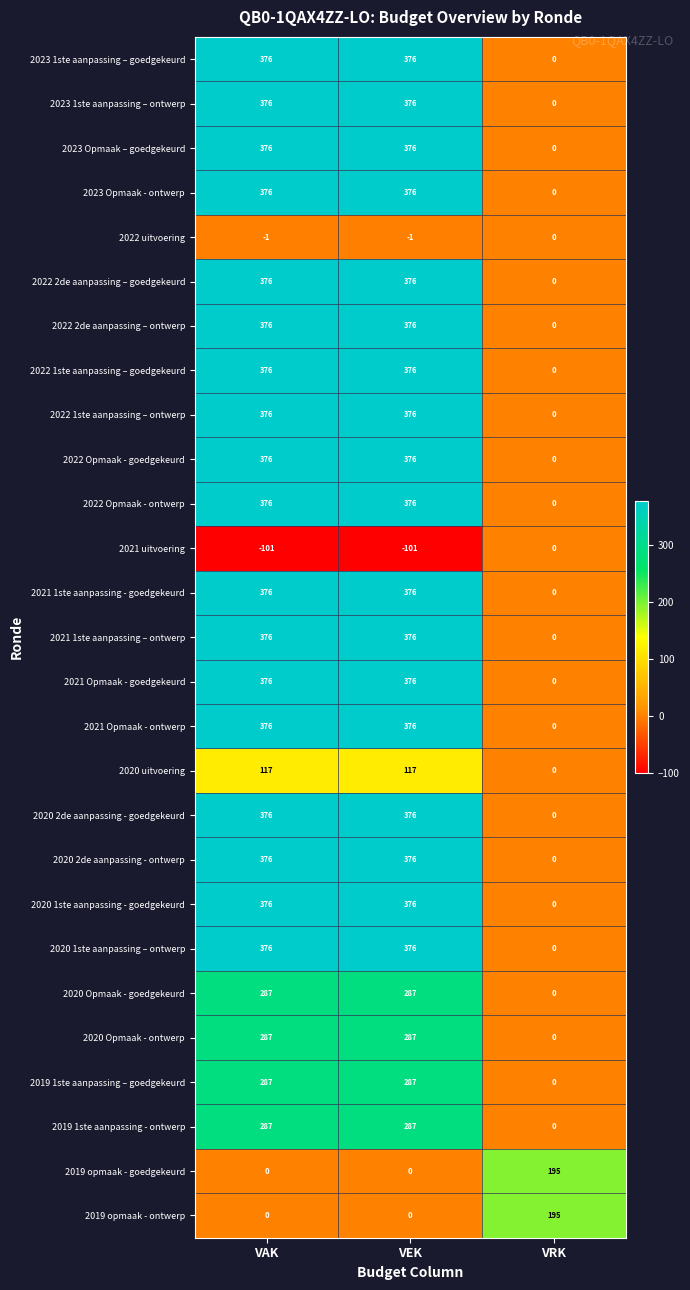

Is the value of 2022 2de aanpassing – ontwerp at VRK greater than the value of 2019 opmaak - goedgekeurd at VRK?

No